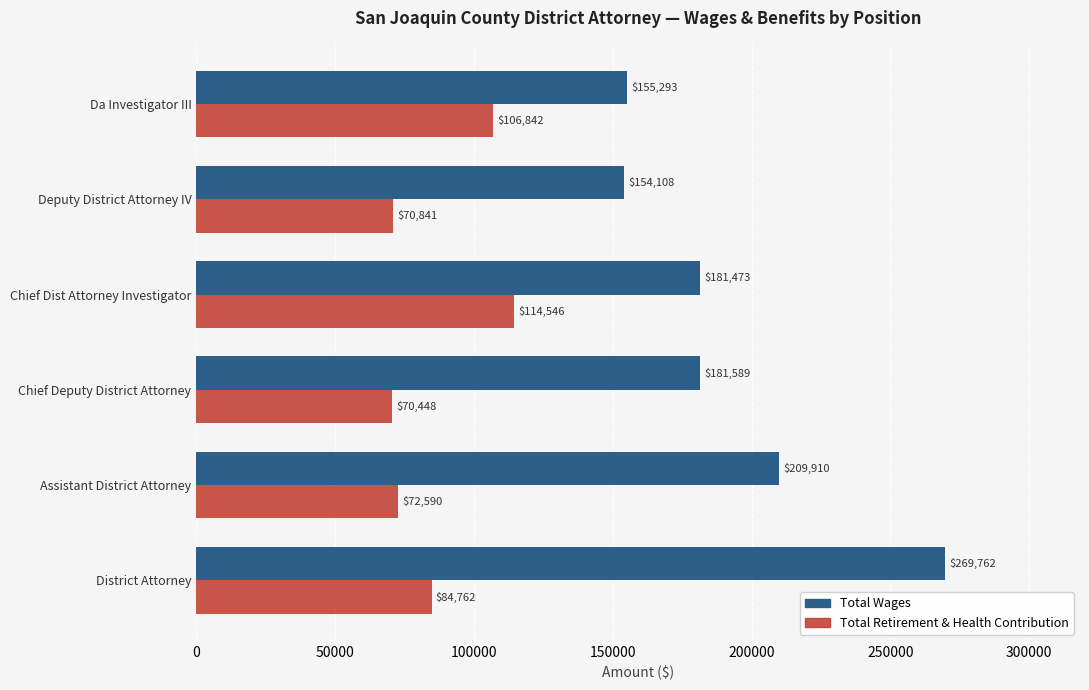

At how many categories does at least one series exceed 265611?

1